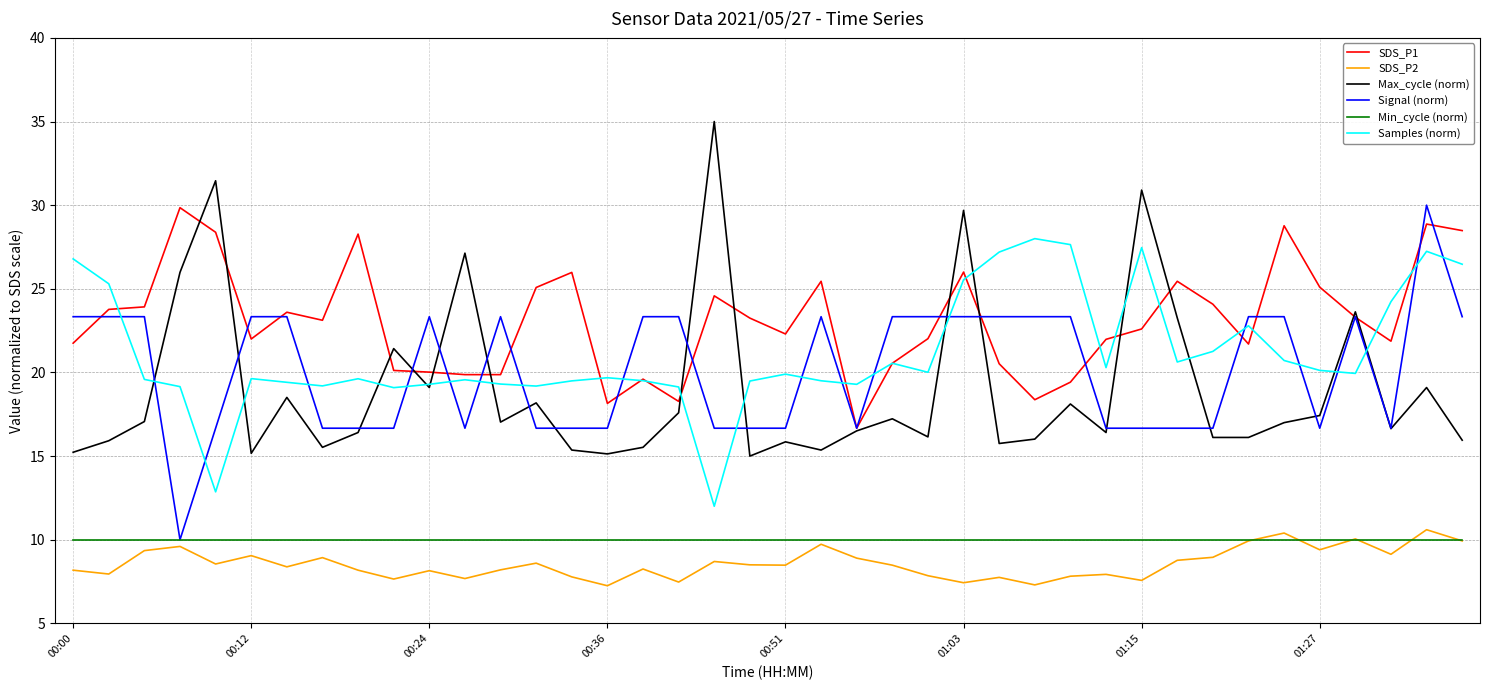

What is the maximum value for Signal (norm)?

30.0